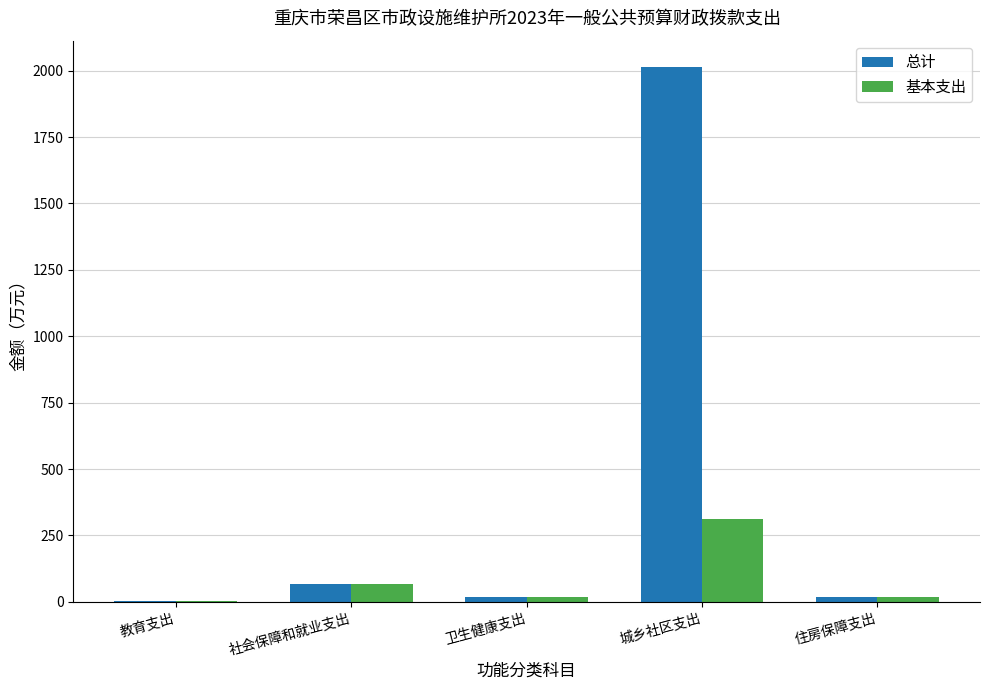

What is the highest value of the 基本支出 series?

312.2